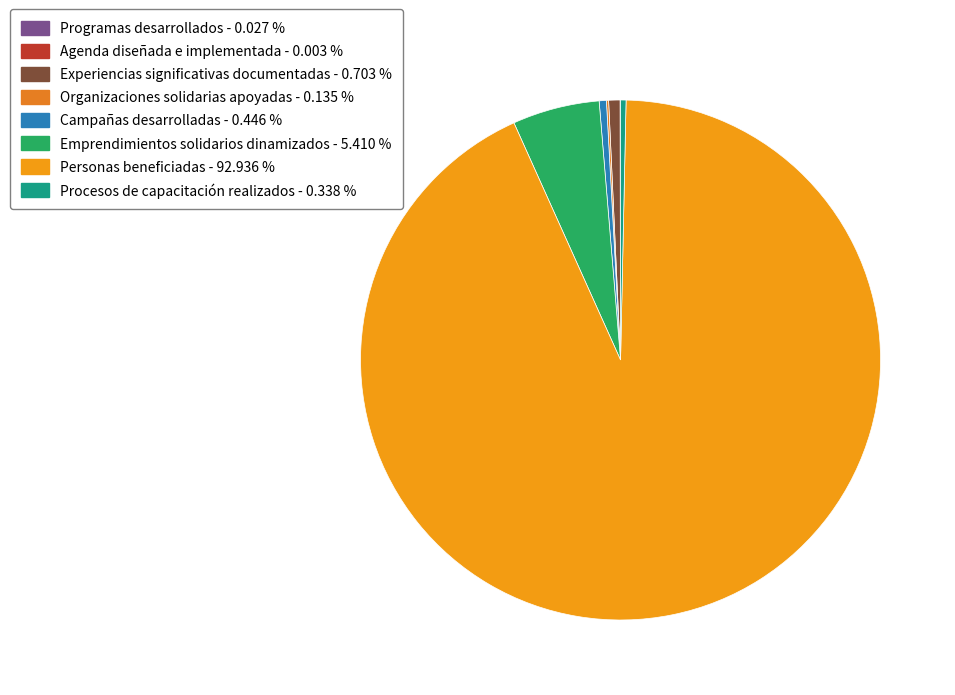

How many slices are in this pie chart?

8